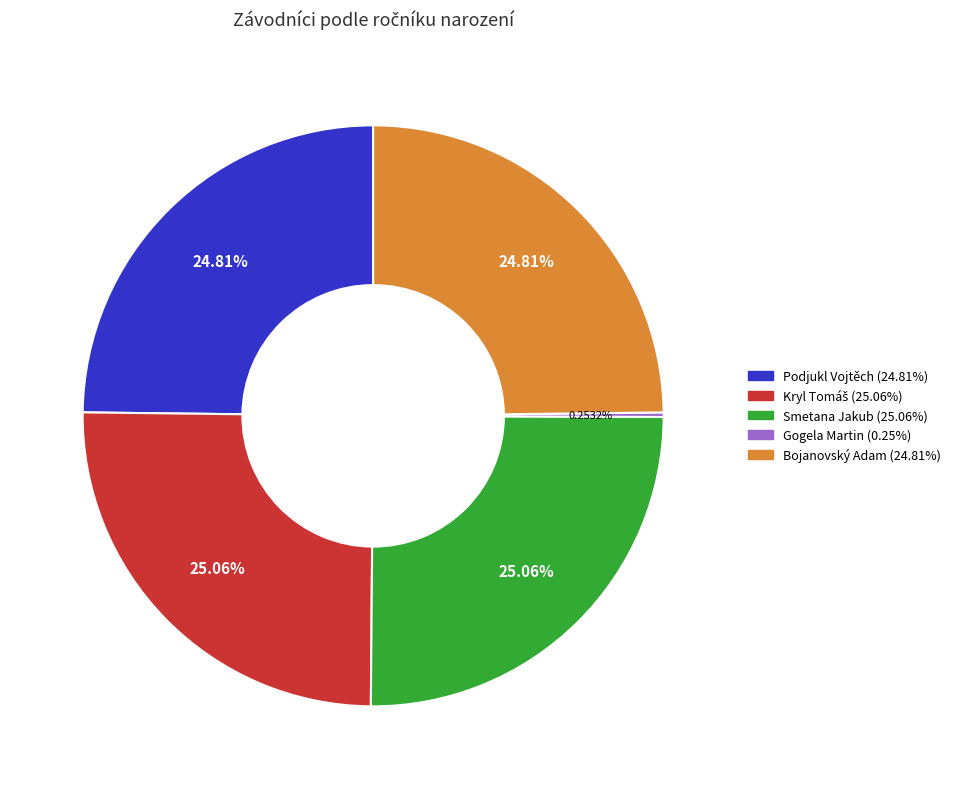

Does Smetana Jakub represent more than half of the total?

No